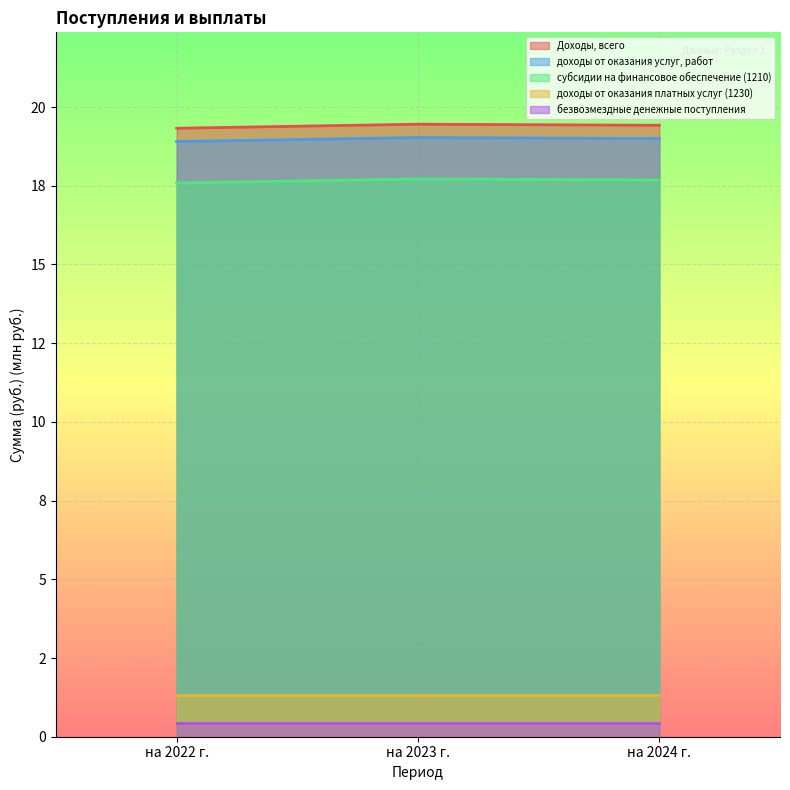

How many Доходы, всего values are between 19 and 20?

3